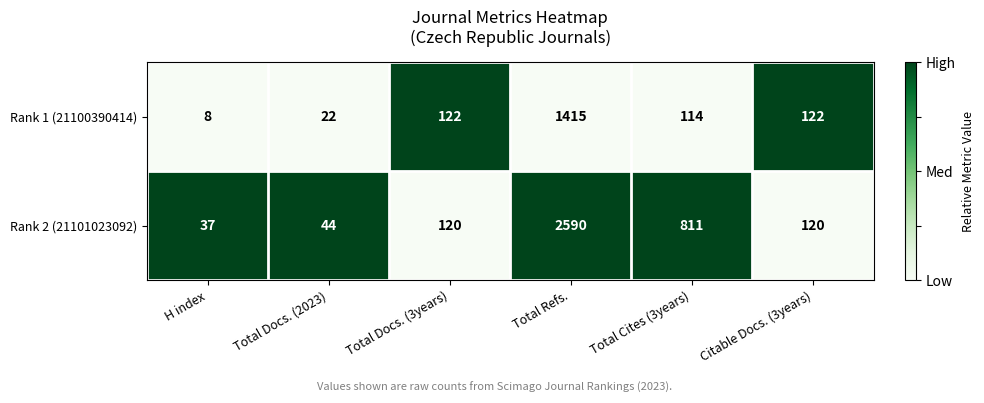

List the series in order of their overall mean, highest first.

Rank 2 (21101023092), Rank 1 (21100390414)